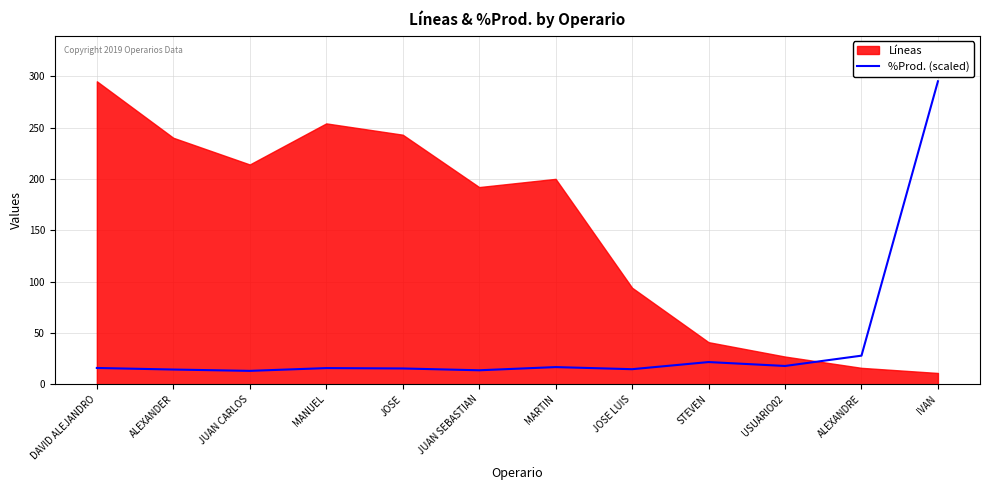

True or false: the data has more than 2 interior local peaks.

True